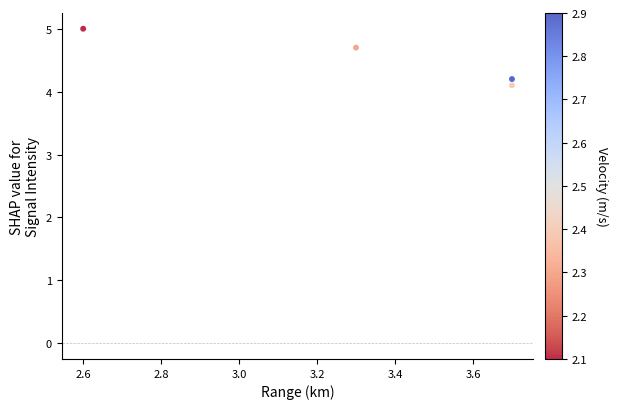

What is the average X value?

3.3